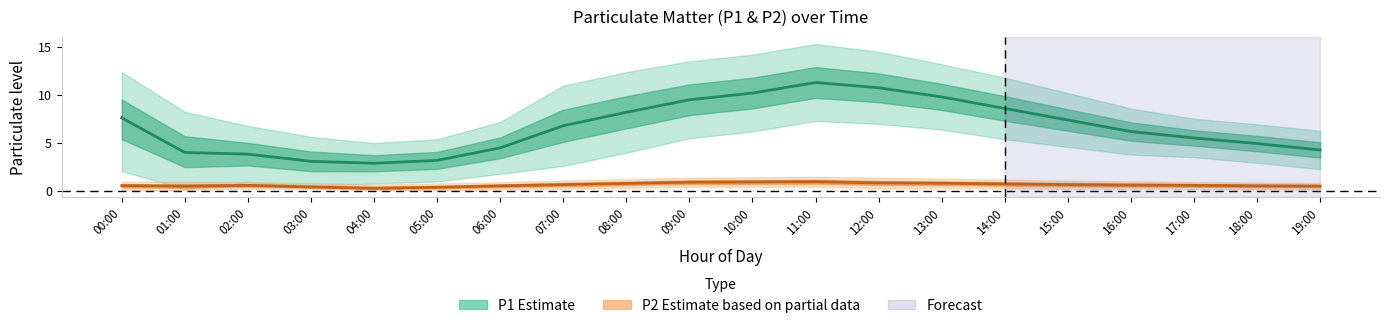

What is the approximate value of P1 (Estimate) at 16:00?

6.2